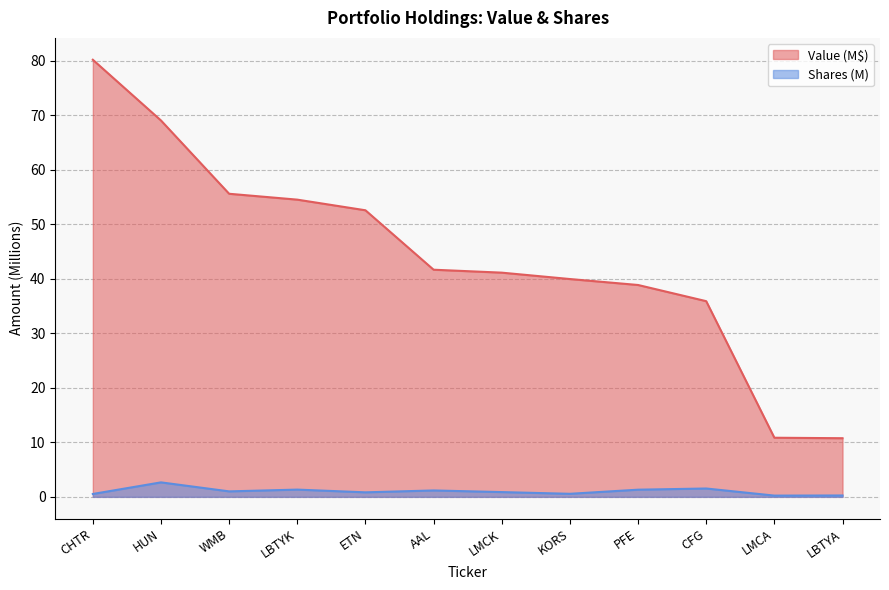

True or false: Shares or principal amount and Value cross at least once.

False